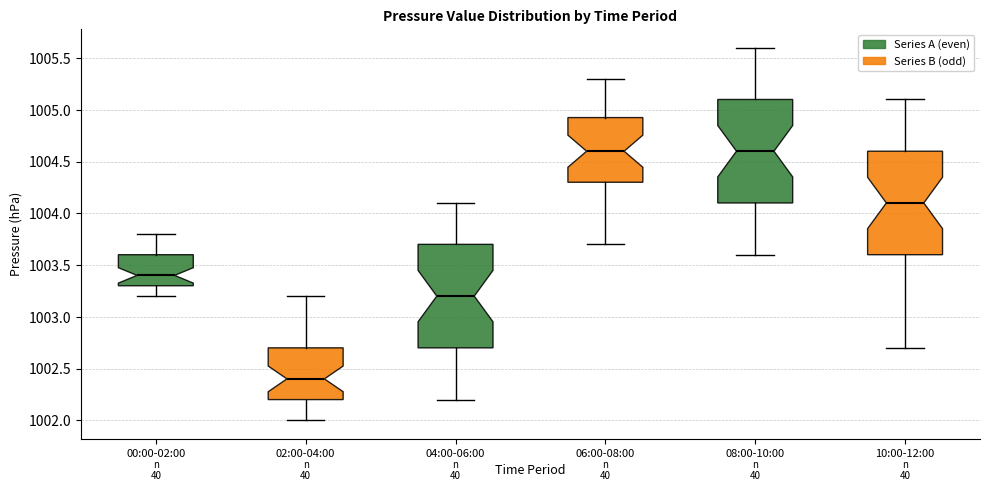

Reading left to right, read every box against the y-axis: the position of its median line, the range the box covers, and the ends of its whiskers. The values are not printed on the chart, so give them approximately, as read against the axis.

00:00-02:00: median 1003.40, box 1003.30 to 1003.60, whiskers 1003.20 to 1003.80
02:00-04:00: median 1002.40, box 1002.20 to 1002.70, whiskers 1002.00 to 1003.20
04:00-06:00: median 1003.20, box 1002.70 to 1003.70, whiskers 1002.20 to 1004.10
06:00-08:00: median 1004.60, box 1004.30 to 1004.95, whiskers 1003.70 to 1005.30
08:00-10:00: median 1004.60, box 1004.10 to 1005.10, whiskers 1003.60 to 1005.60
10:00-12:00: median 1004.10, box 1003.60 to 1004.60, whiskers 1002.70 to 1005.10